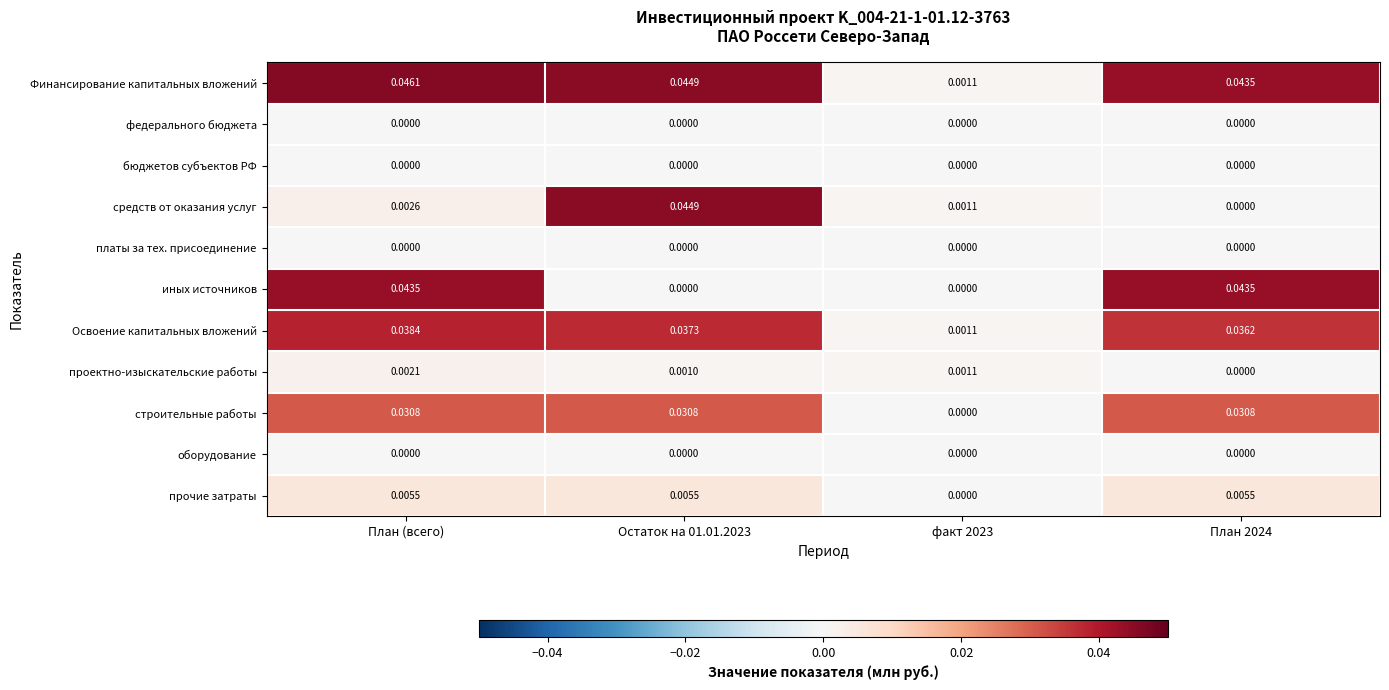

Which series has the largest total across all categories?

Финансирование капитальных вложений